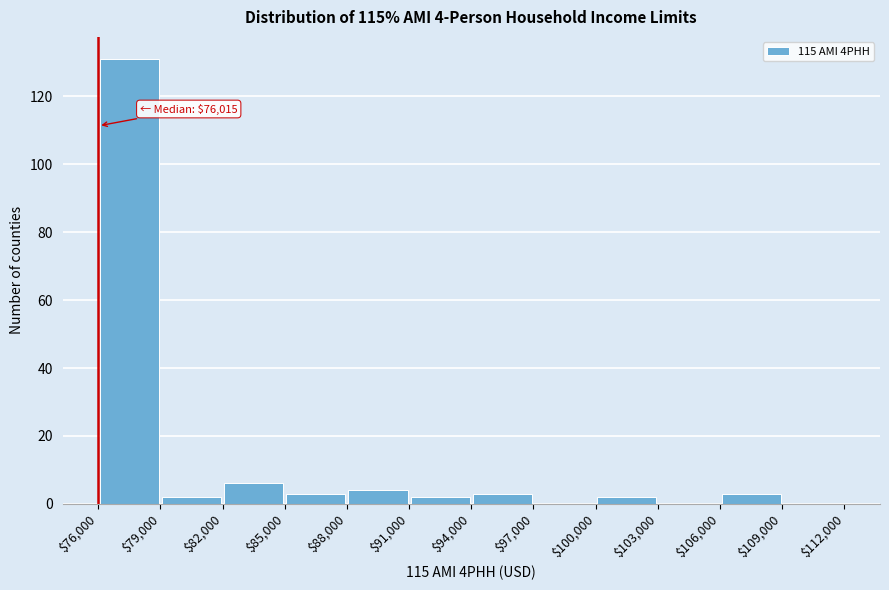

Which range on the x-axis has the tallest bar?

$76,000 to $79,000